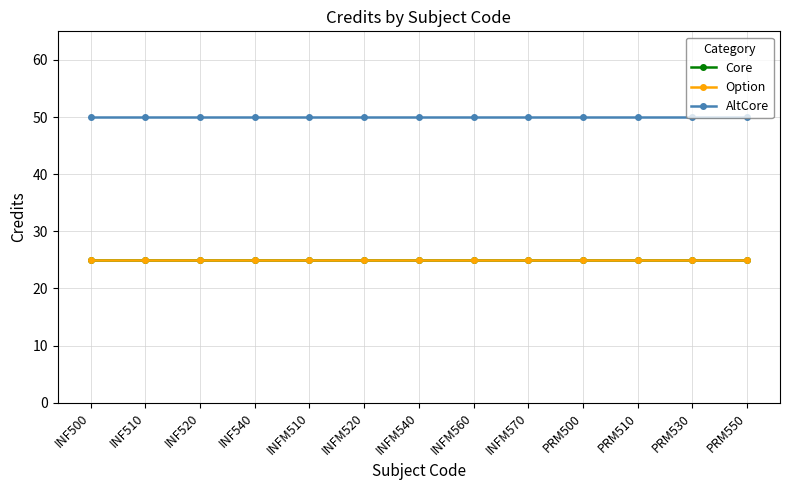

Does the chart have visible grid lines?

Yes